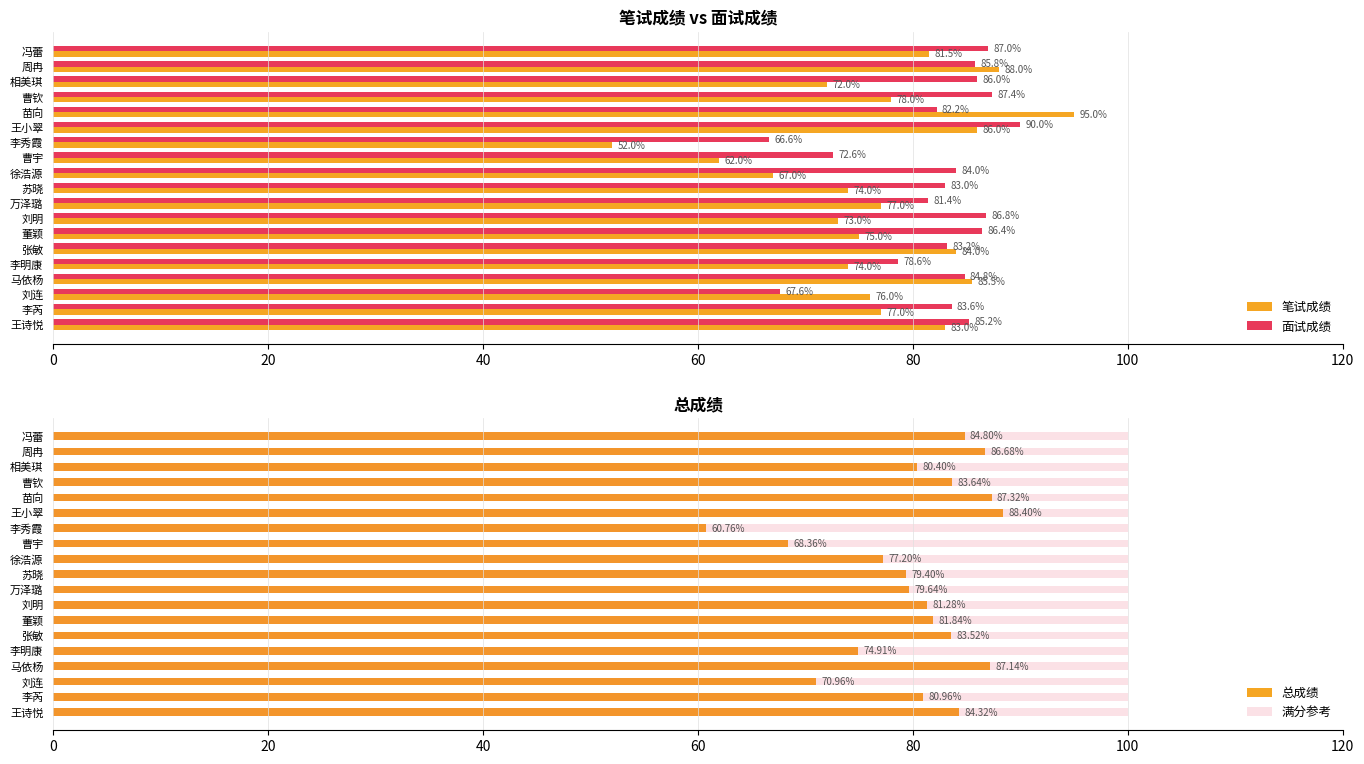

What is the lowest value of the 面试成绩 series?

66.6